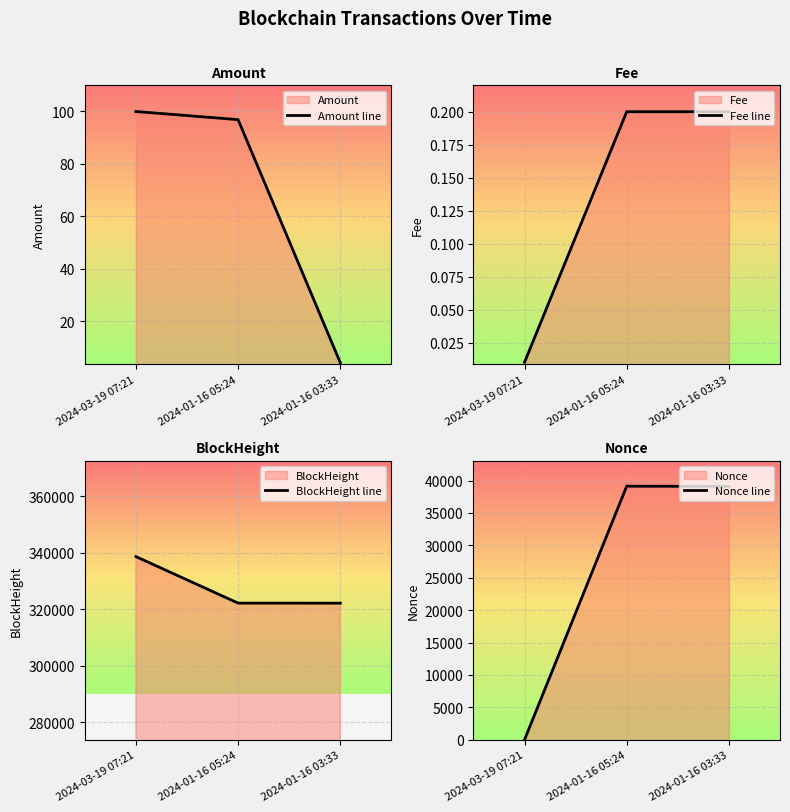

Which series has the largest total across all categories?

BlockHeight line